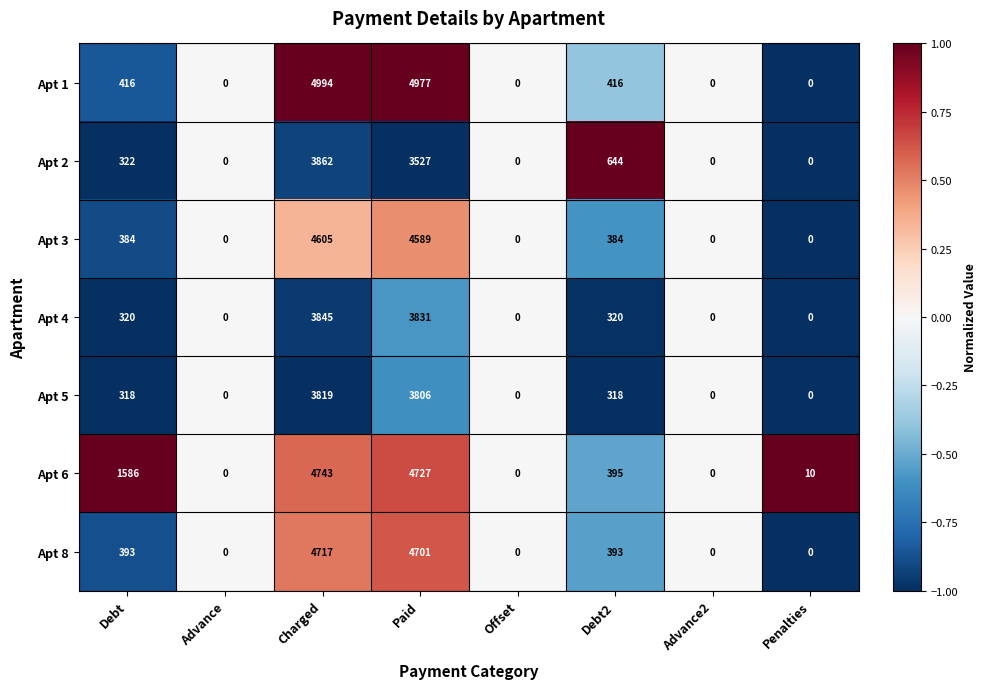

What is the sum of the Apt 2 values at Debt2 and Penalties?

644